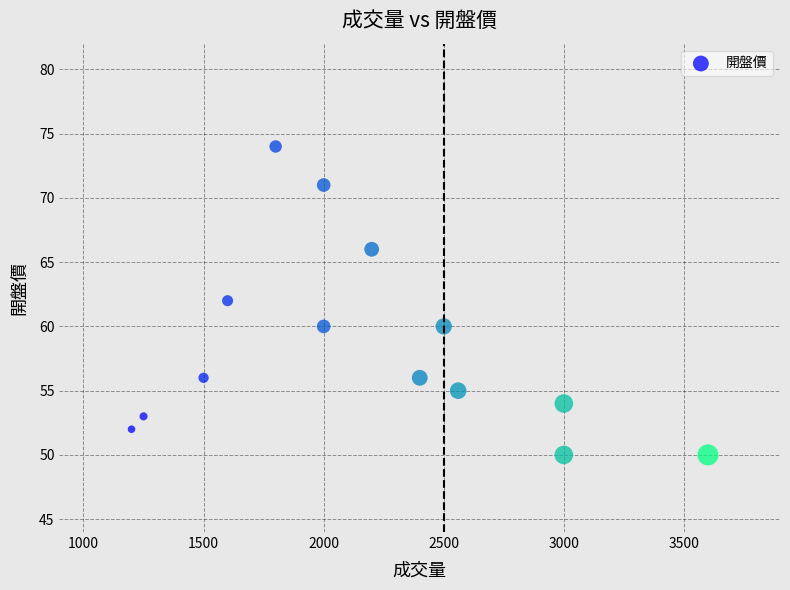

What is the range of Y values (max minus min)?

24